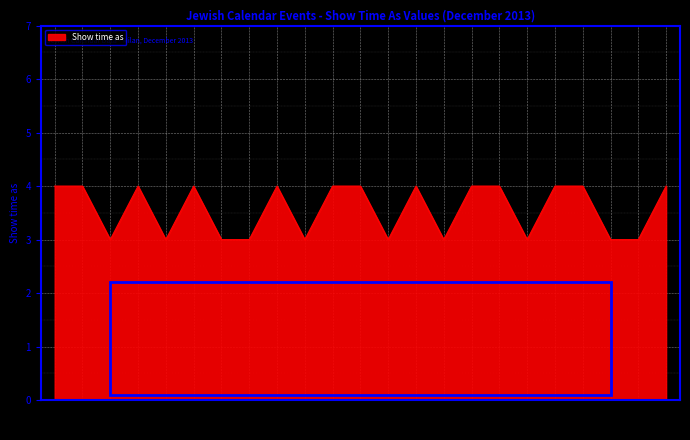

Where is the data nearest to the value 3?

12/3